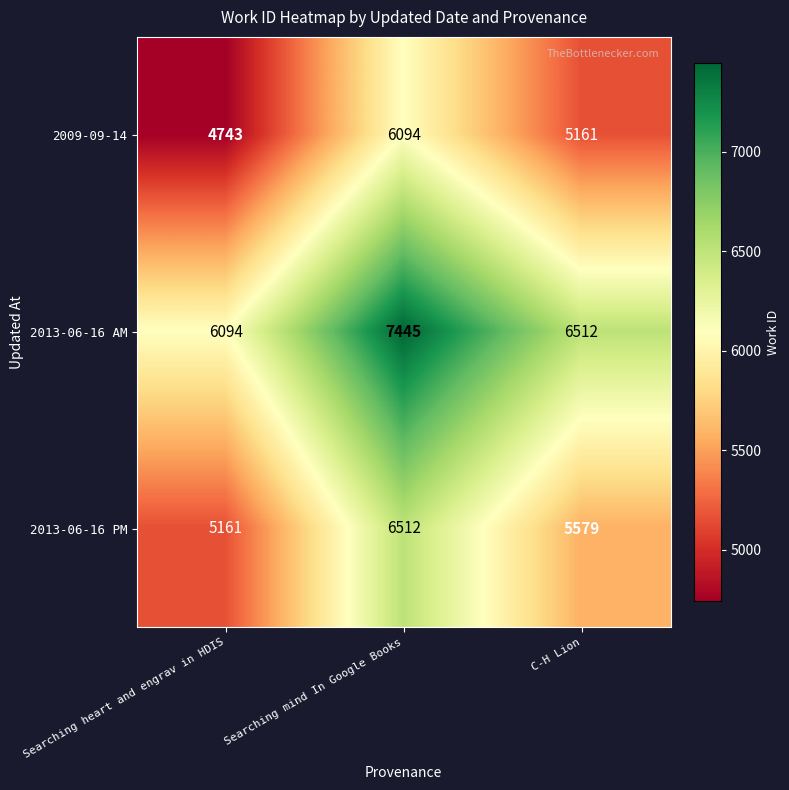

At which category does the chart reach its minimum across all series?

Searching heart and engrav in HDIS